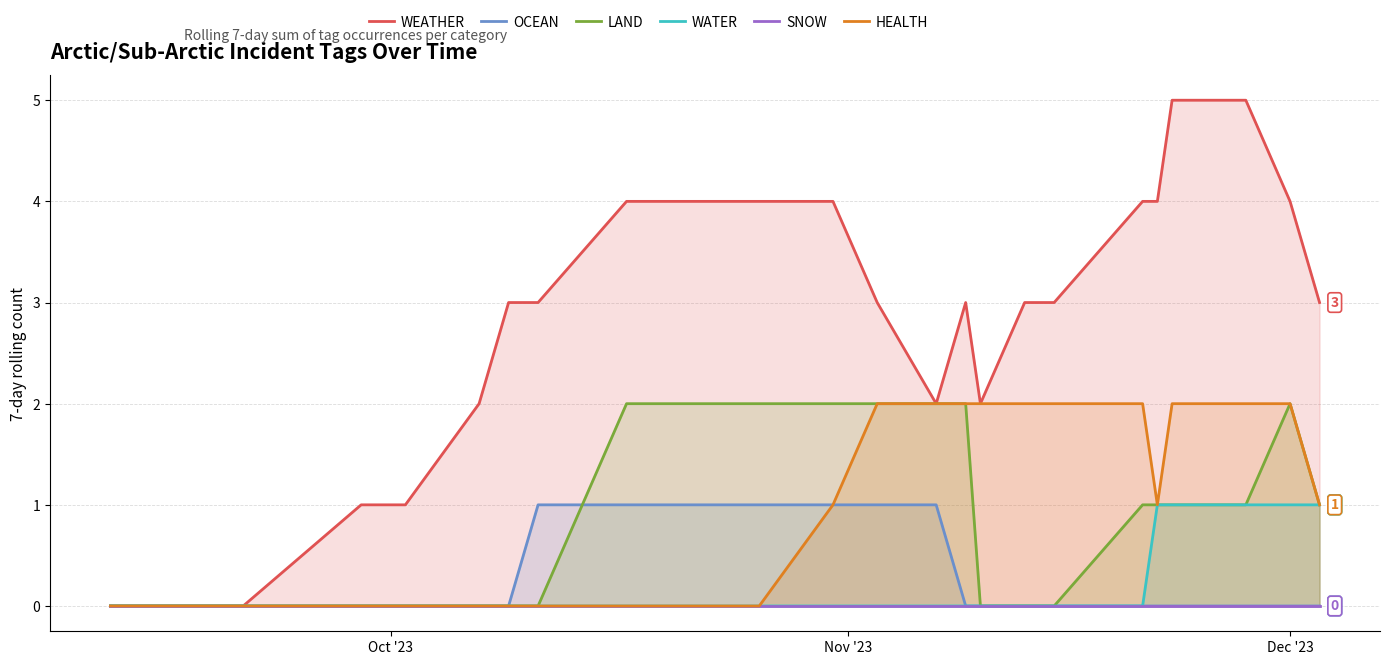

The value of WATER at 16 is 0. True or false?

False